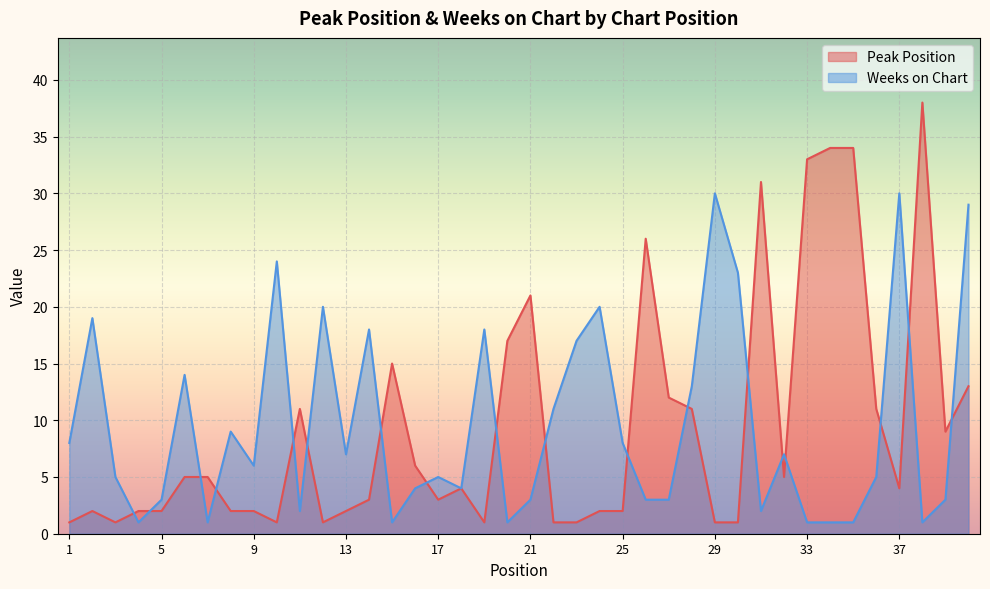

What is the difference between the Peak Position values at 27 and 22?

11